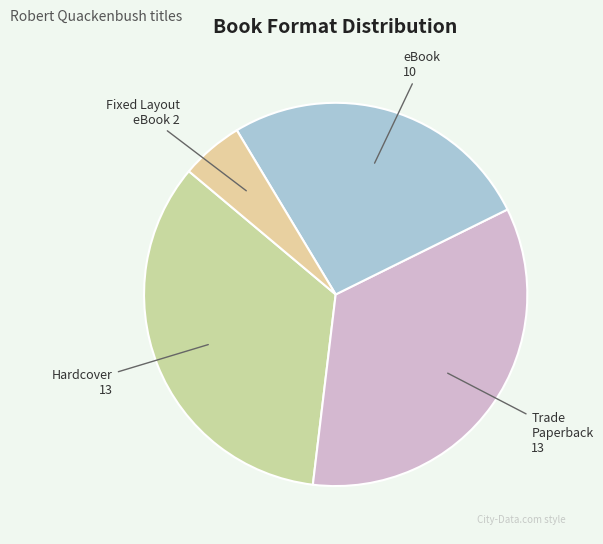

Do Trade Paperback and eBook together represent more than half of the pie?

Yes